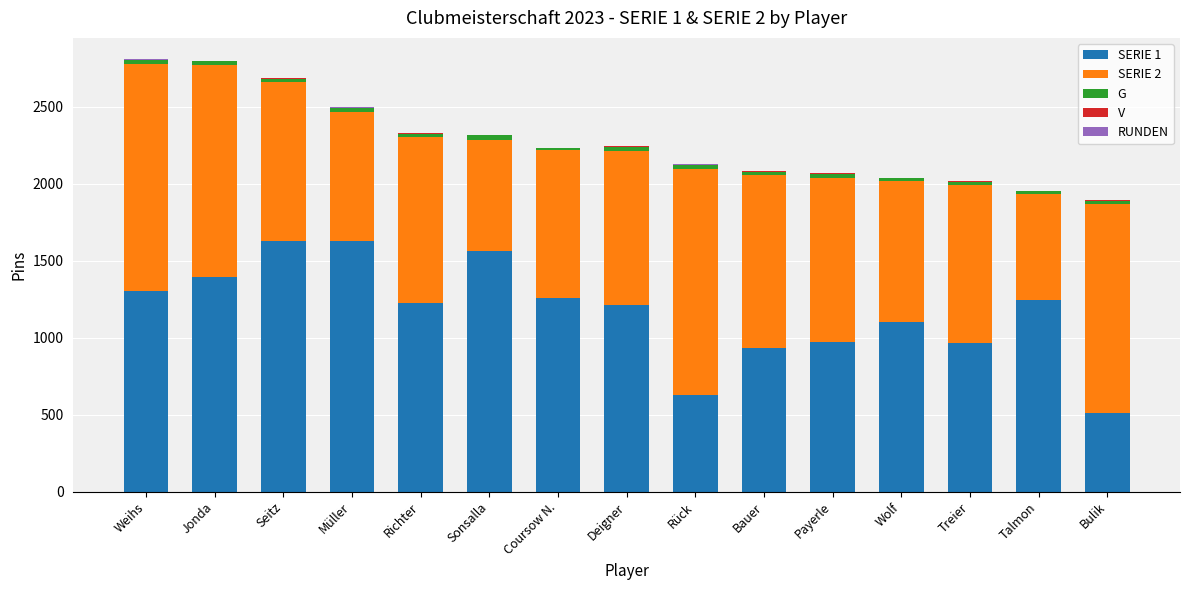

How many categories are shown in the chart?

15